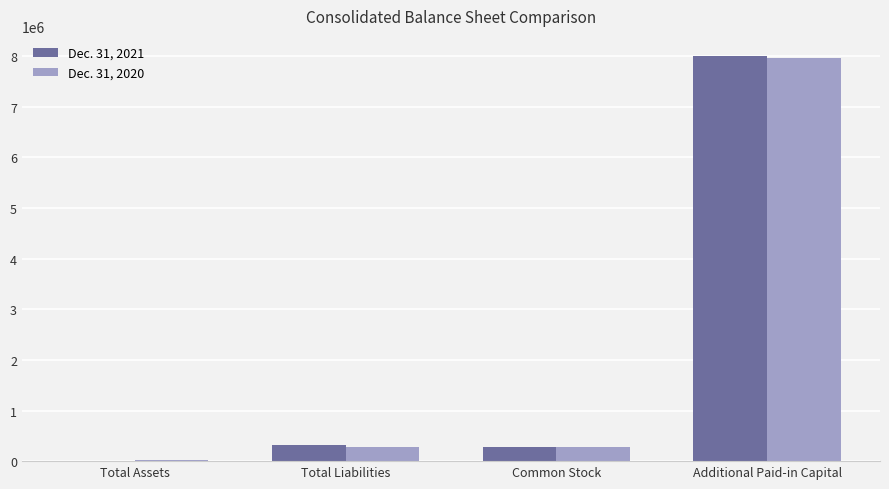

Are the bars horizontal?

No